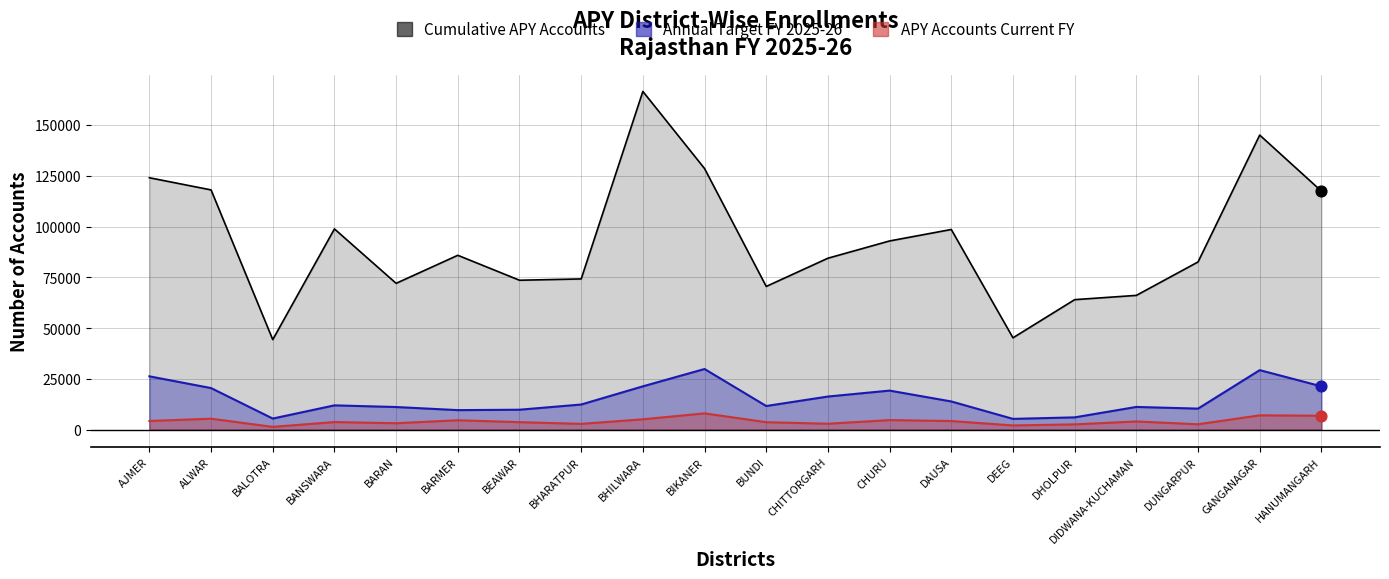

Which series has the widest spread of Y values?

Cumulative APY Accounts